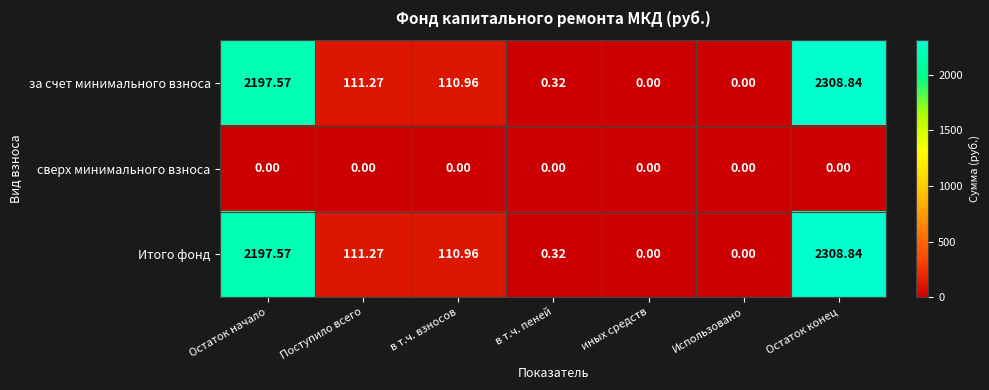

At which label does за счет минимального взноса first exceed 110?

Остаток начало